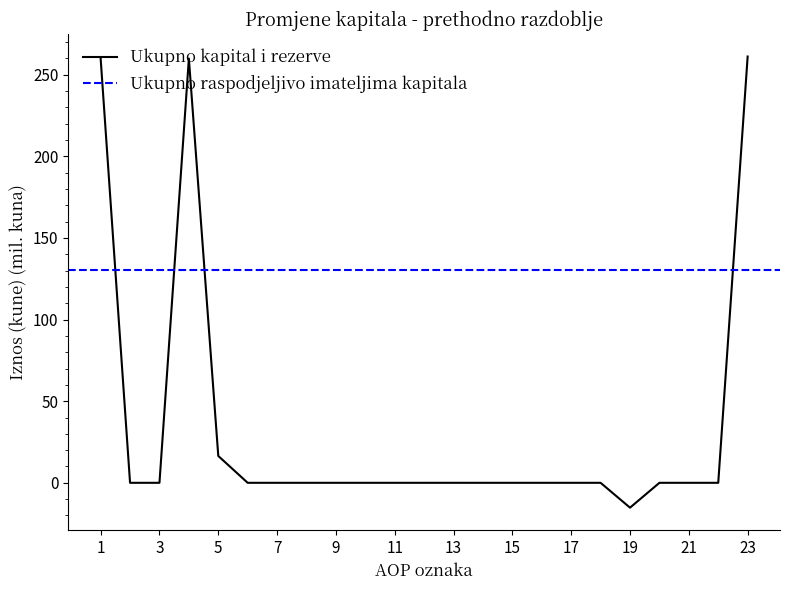

Between 1 and 6, which is larger?

1